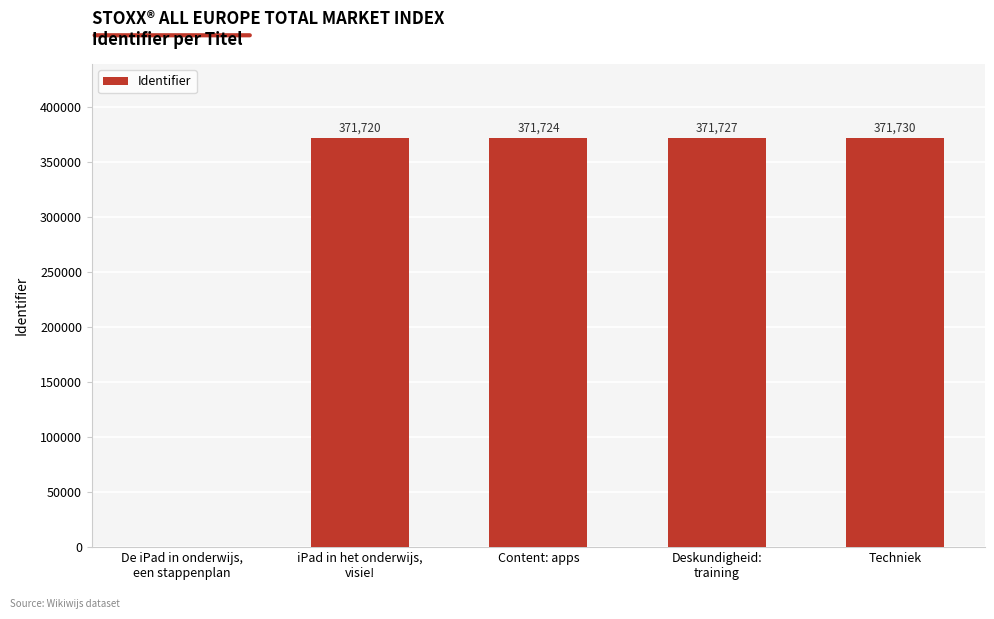

The chart shows a value of 164847 at Techniek. True or false?

False